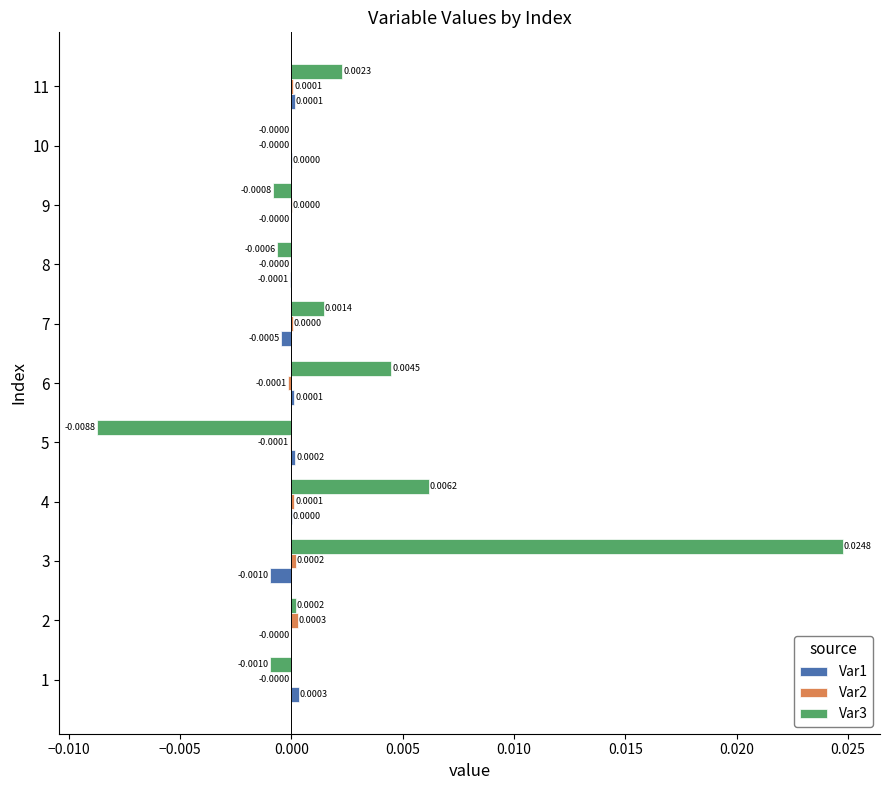

Which series changed the most between 3 and 7?

Var3